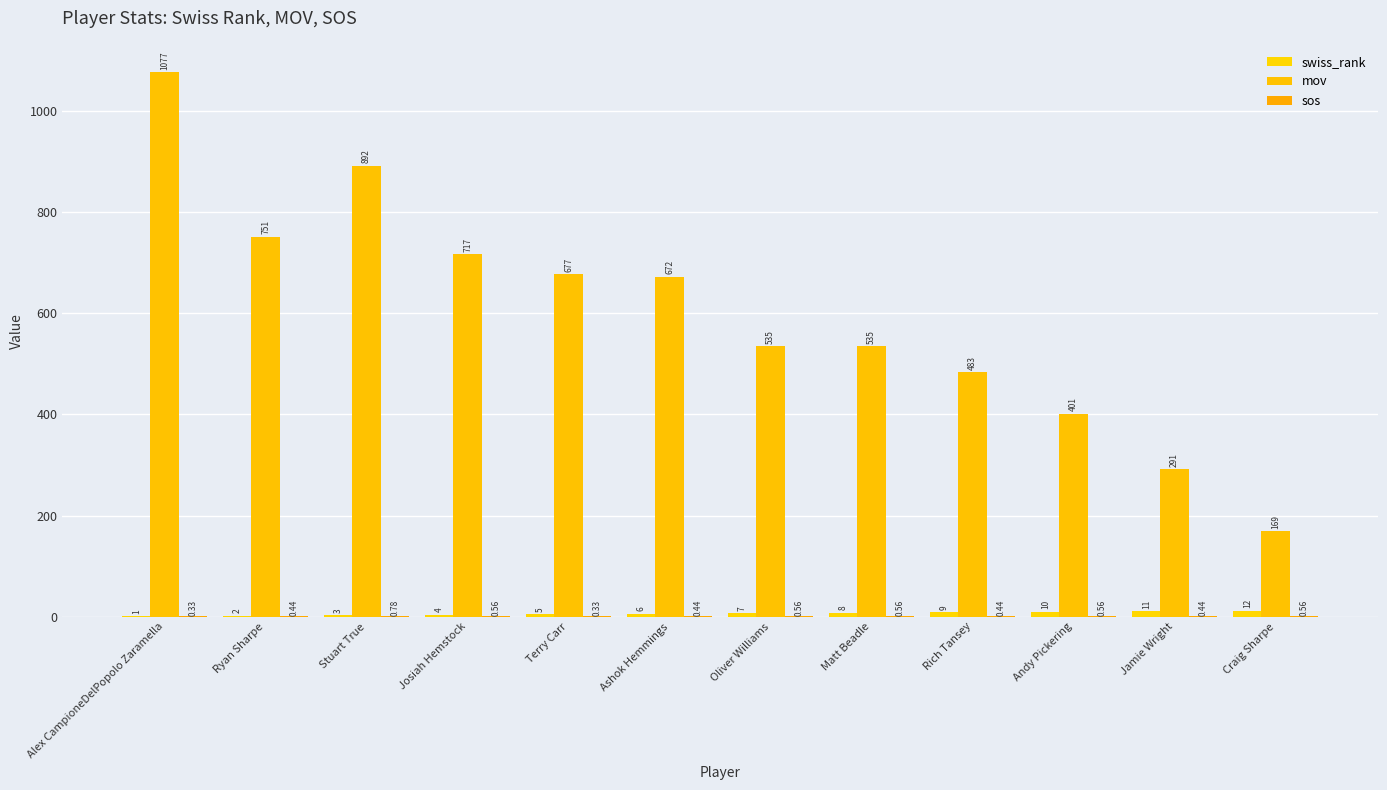

How many distinct data groups are displayed?

3